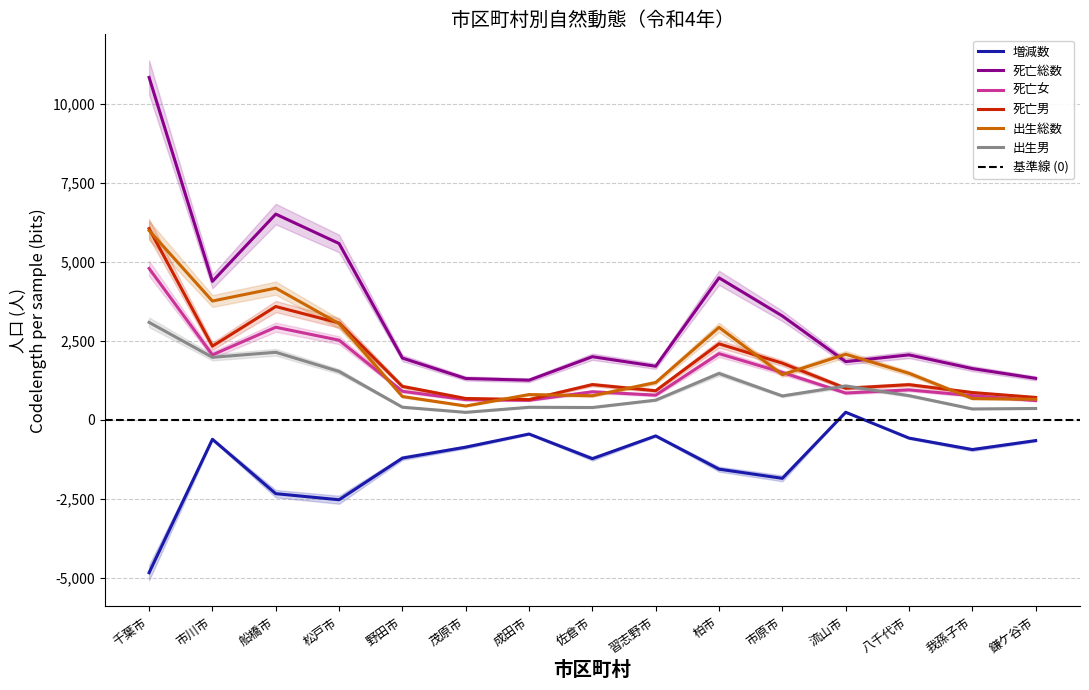

True or false: 増減数 and 出生総数 intersect in this chart.

False